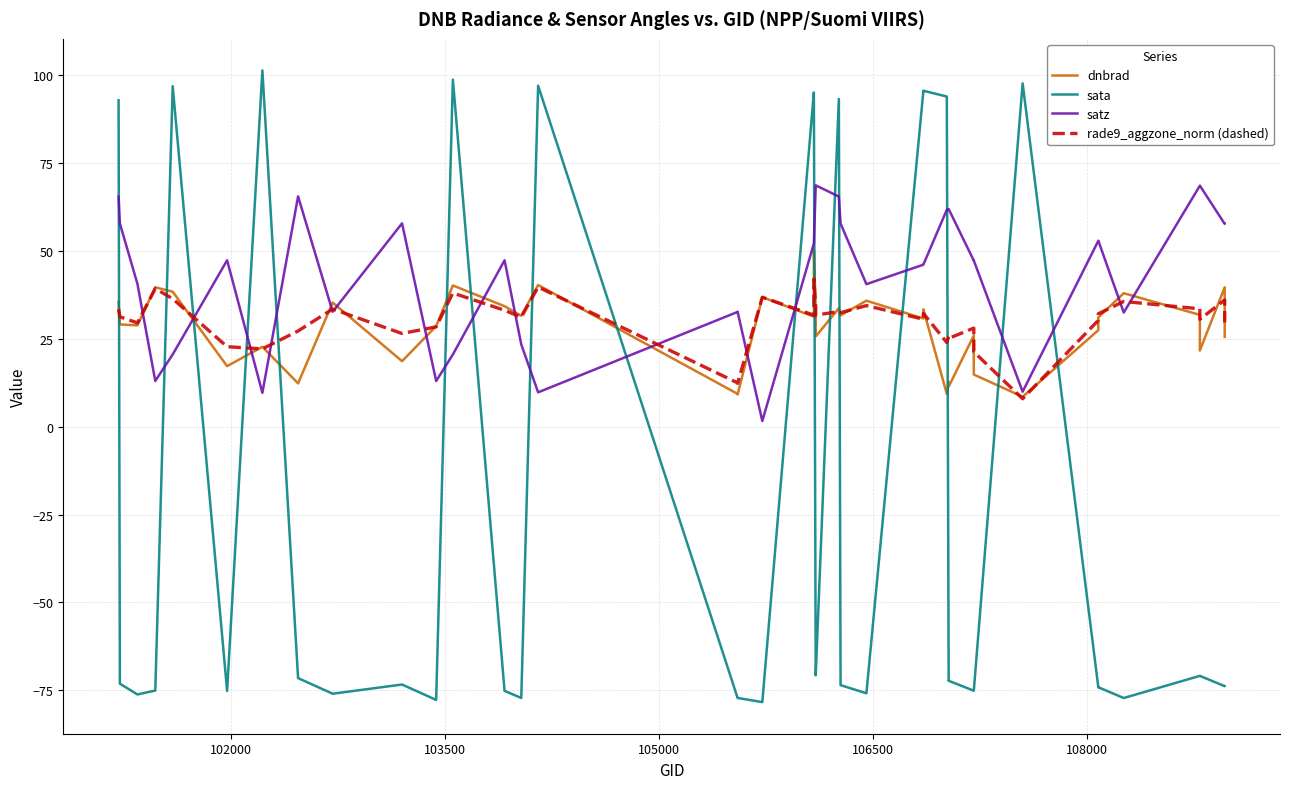

What is the lowest value of the satz series?

1.6